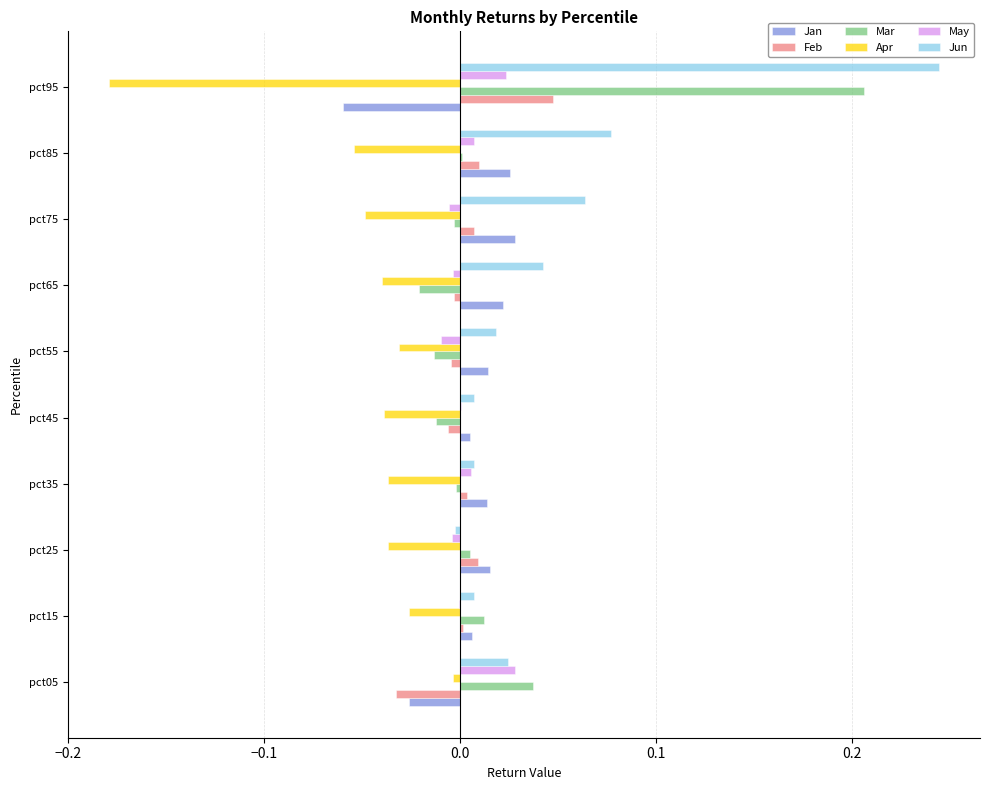

Between pct85 and pct95, which series saw the biggest shift?

Mar